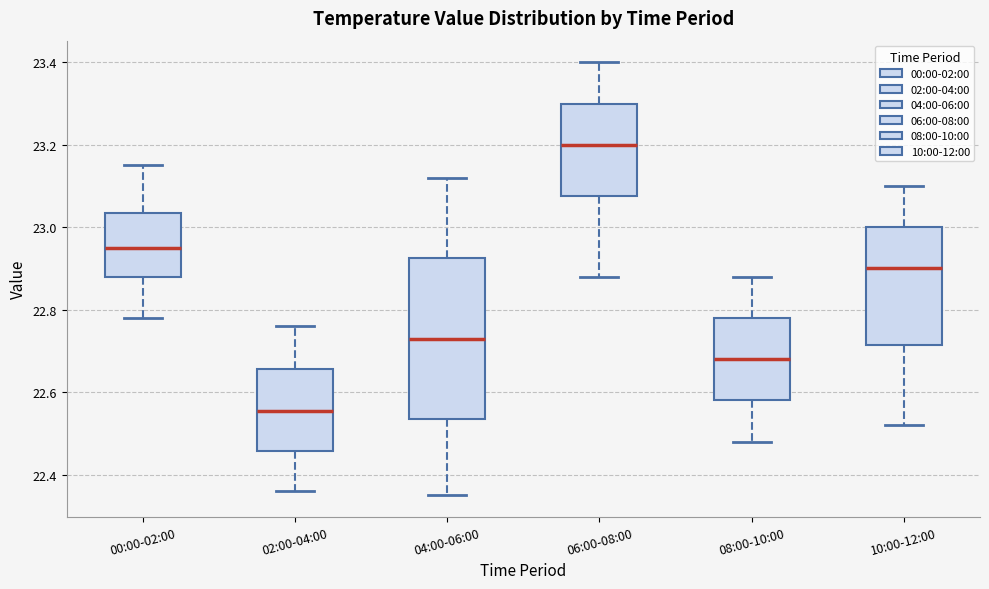

Reading left to right, read every box against the y-axis: the position of its median line, the range the box covers, and the ends of its whiskers. The values are not printed on the chart, so give them approximately, as read against the axis.

00:00-02:00: median 22.96, box 22.88 to 23.04, whiskers 22.78 to 23.16
02:00-04:00: median 22.56, box 22.46 to 22.66, whiskers 22.36 to 22.76
04:00-06:00: median 22.74, box 22.54 to 22.92, whiskers 22.36 to 23.12
06:00-08:00: median 23.20, box 23.08 to 23.30, whiskers 22.88 to 23.40
08:00-10:00: median 22.68, box 22.58 to 22.78, whiskers 22.48 to 22.88
10:00-12:00: median 22.90, box 22.72 to 23.00, whiskers 22.52 to 23.10